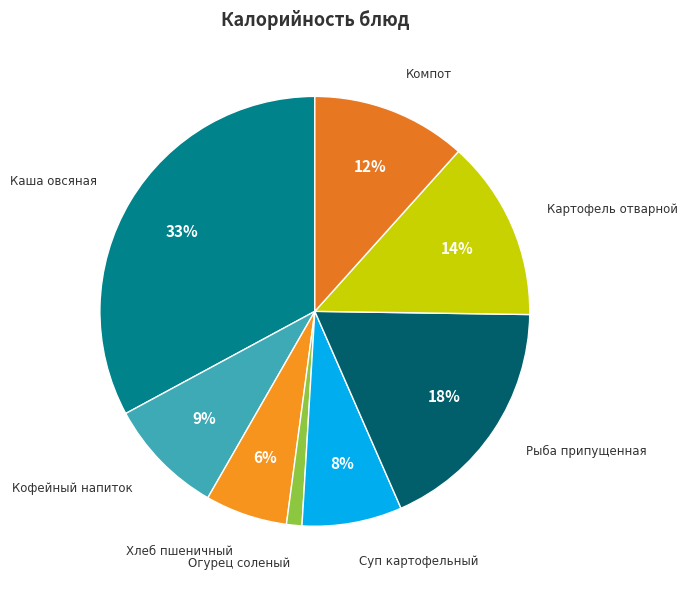

Which has a higher value, Кофейный напиток or Огурец соленый?

Кофейный напиток